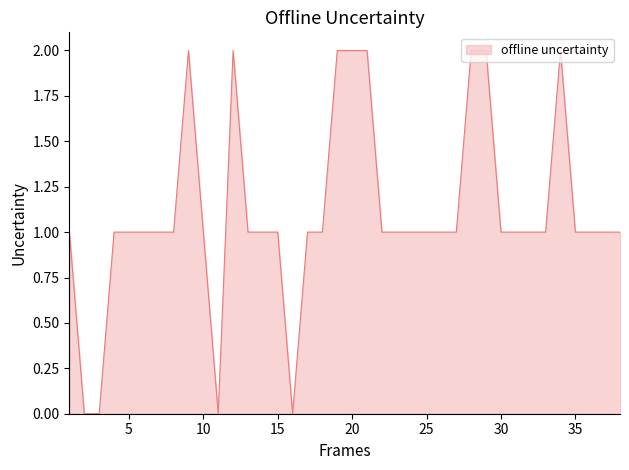

Reading right to left, list all the values displayed in this chart.

38=1	37=1	36=1	35=1	34=2	33=1	32=1	31=1	30=1	29=2	28=2	27=1	26=1	25=1	24=1	23=1	22=1	21=2	20=2	19=2	18=1	17=1	16=0	15=1	14=1	13=1	12=2	11=0	10=1	9=2	8=1	7=1	6=1	5=1	4=1	3=0	2=0	1=1